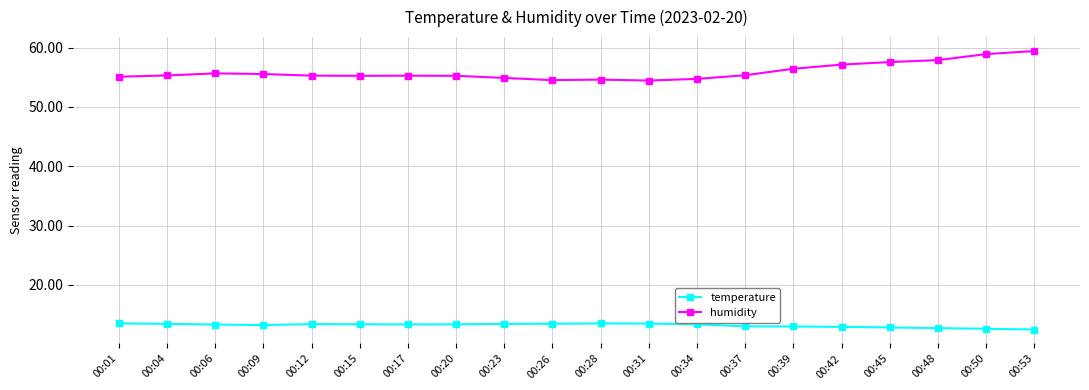

What is the sum of the humidity values at 00:53 and 00:50?

118.4